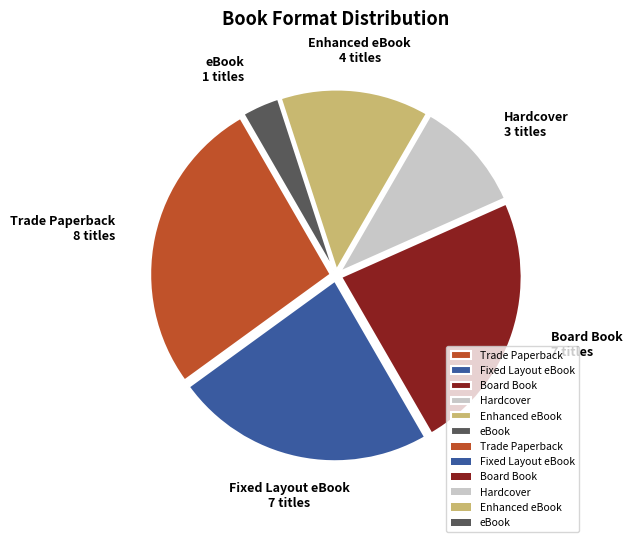

Is it true that eBook is 10% of the pie?

False